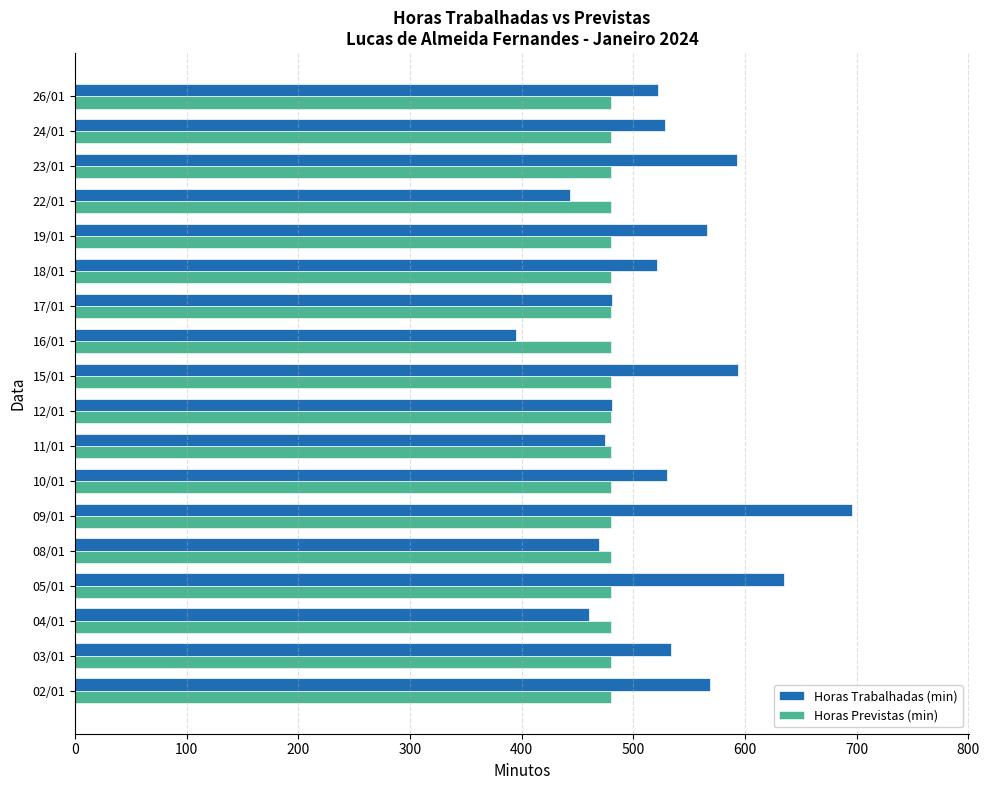

Which series has the widest spread of values?

Horas Trabalhadas (min)